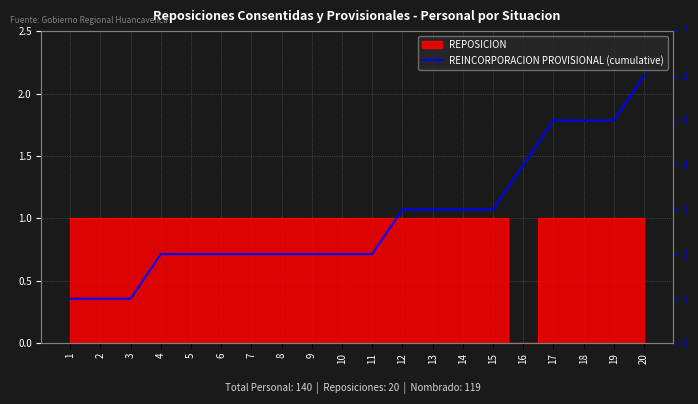

What is the change in value from 1 to 13?

+2